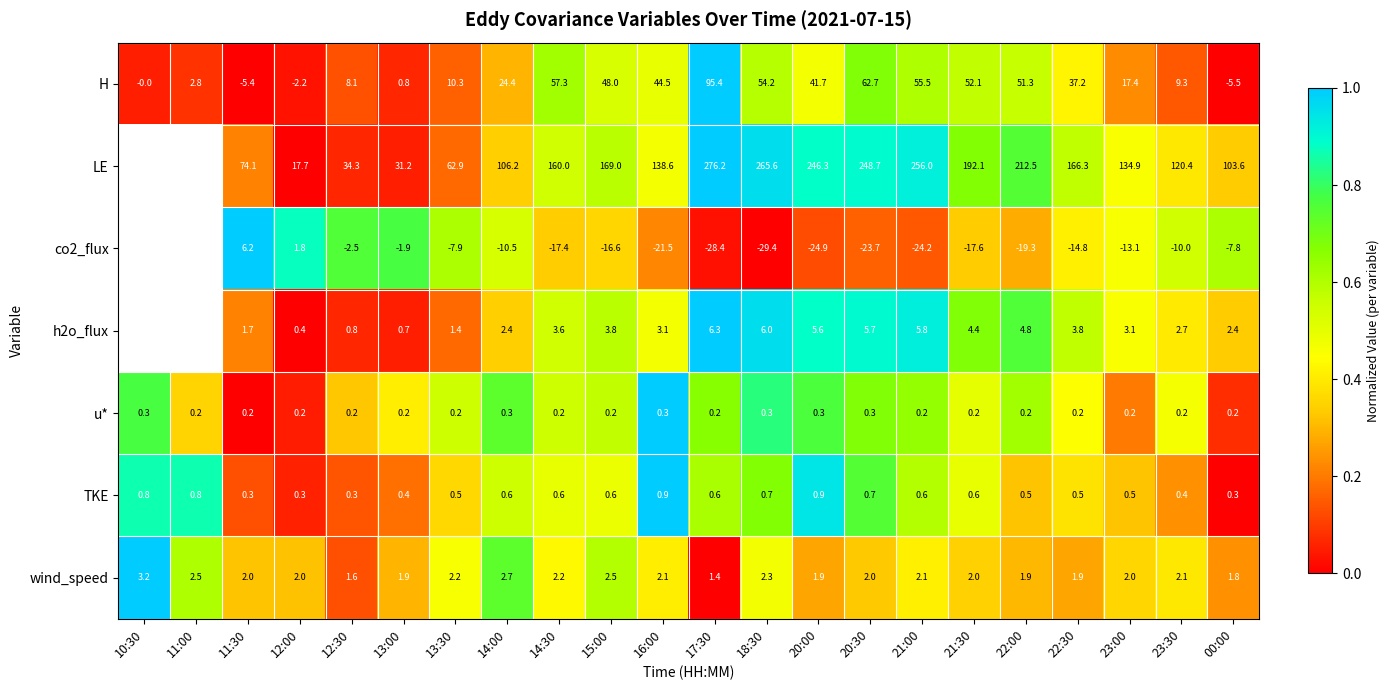

Is the value of co2_flux at 22:00 greater than the value of H at 23:30?

No